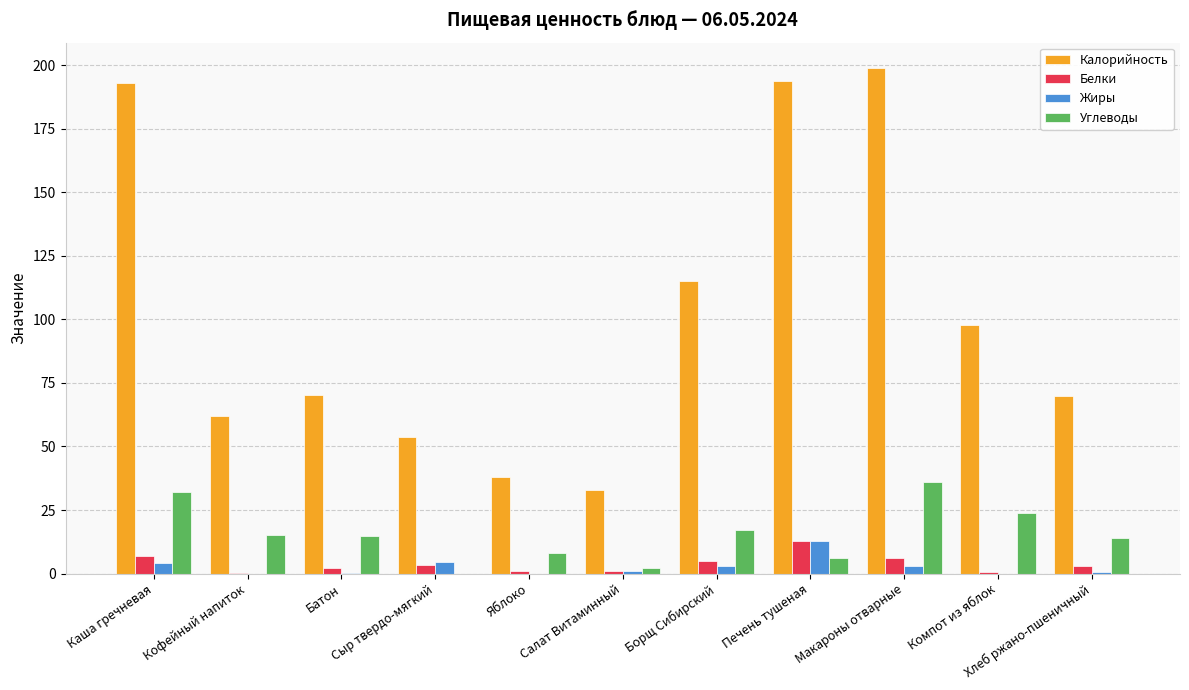

What is the maximum value for Жиры?

13.0